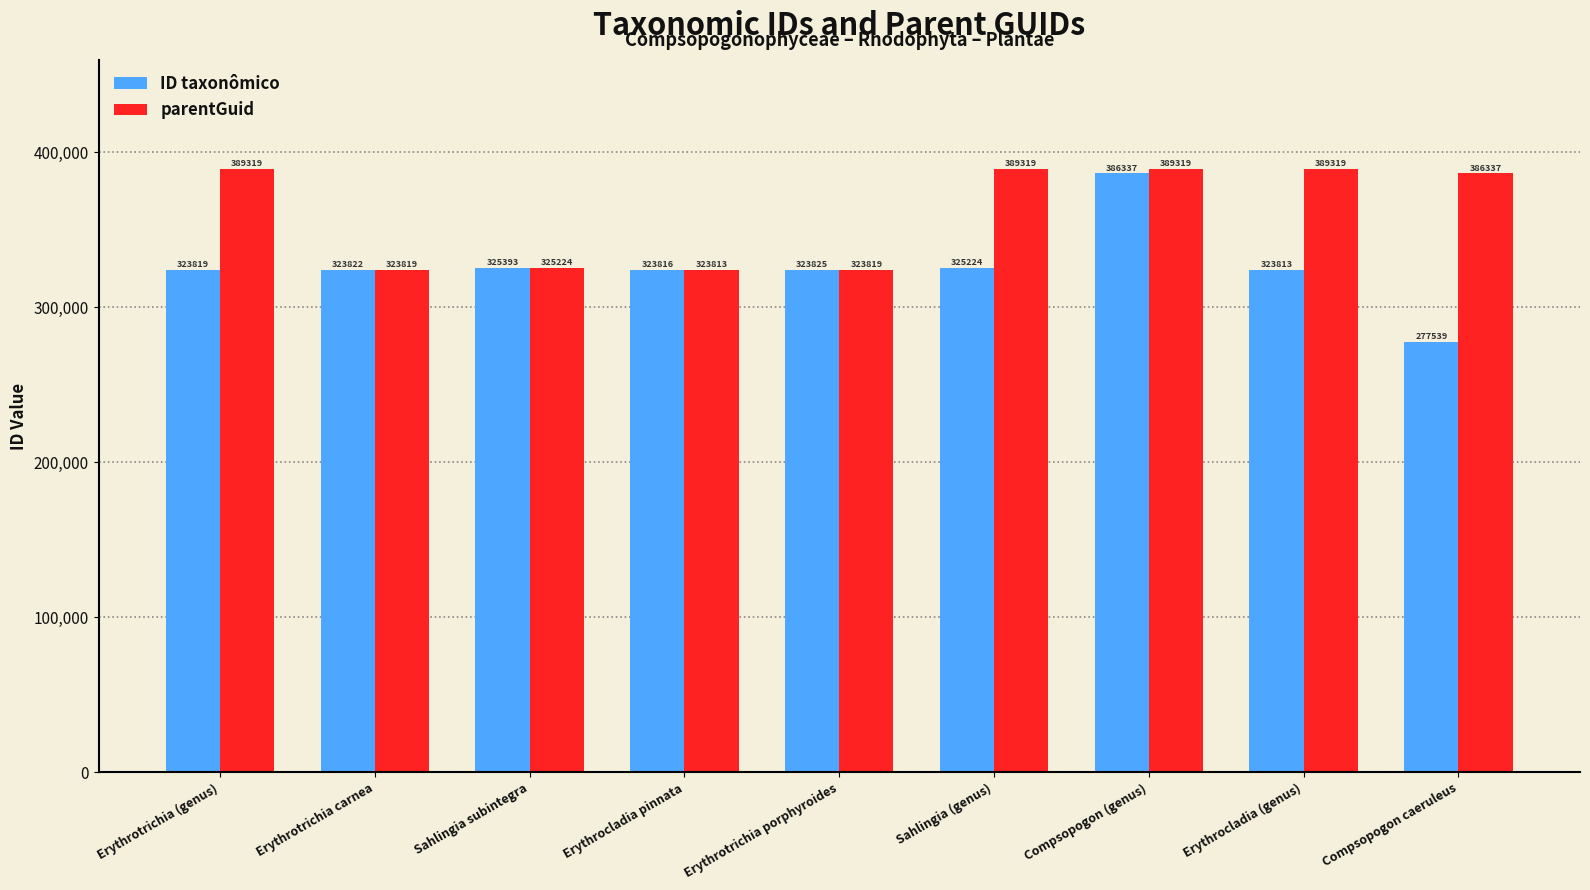

What is the label of the 6th bar from the left?

Sahlingia (genus)